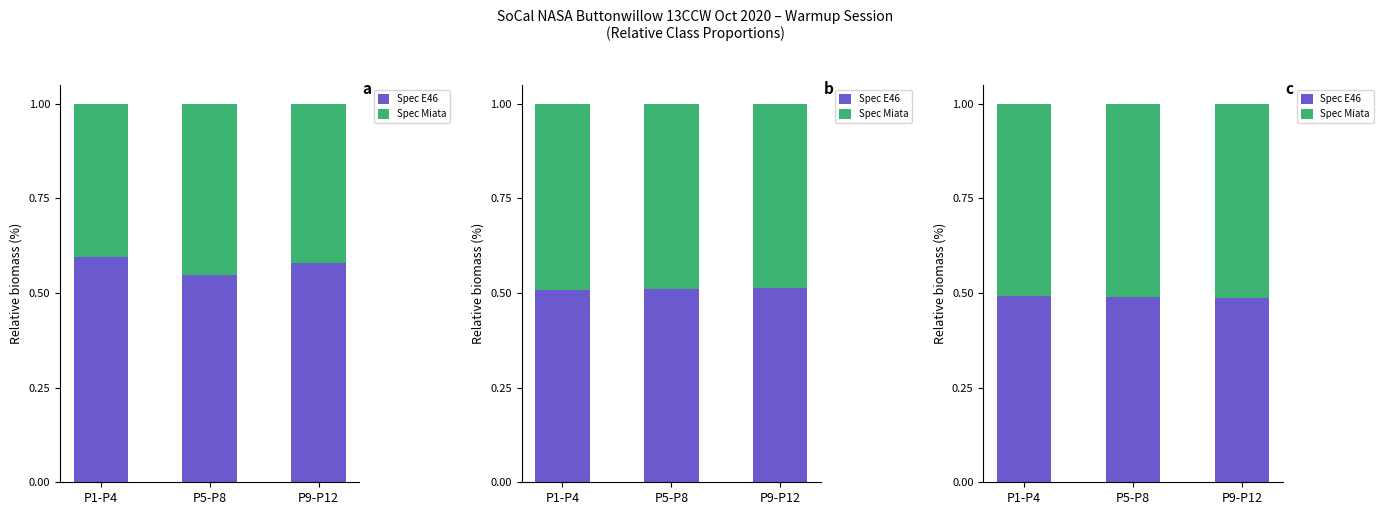

True or false: Spec E46 has a value of 0.9 at P5-P8.

False